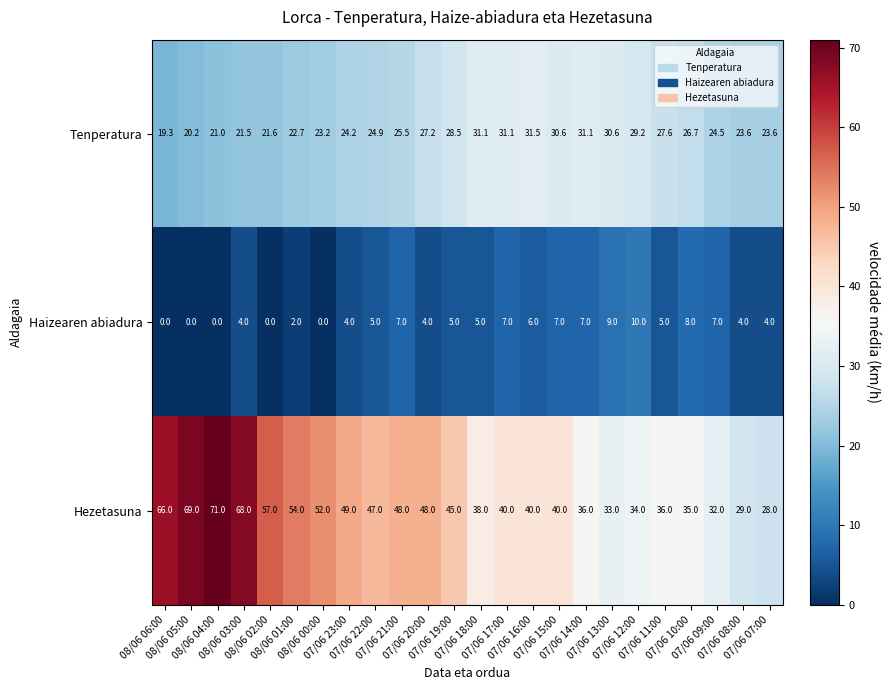

List the series in order of their peak value, highest first.

Hezetasuna, Tenperatura, Haizearen abiadura